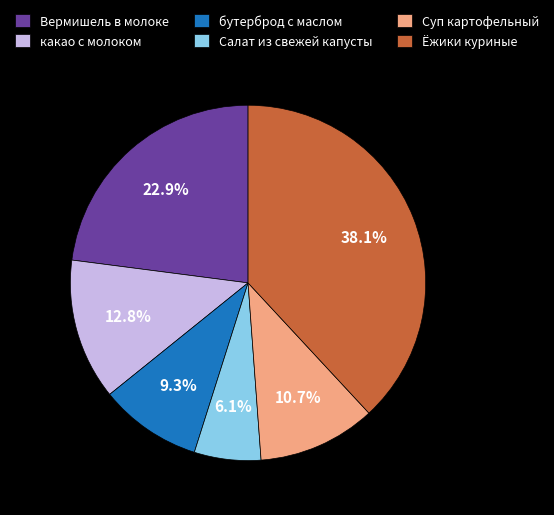

Which slice is the smallest?

Салат из свежей капусты